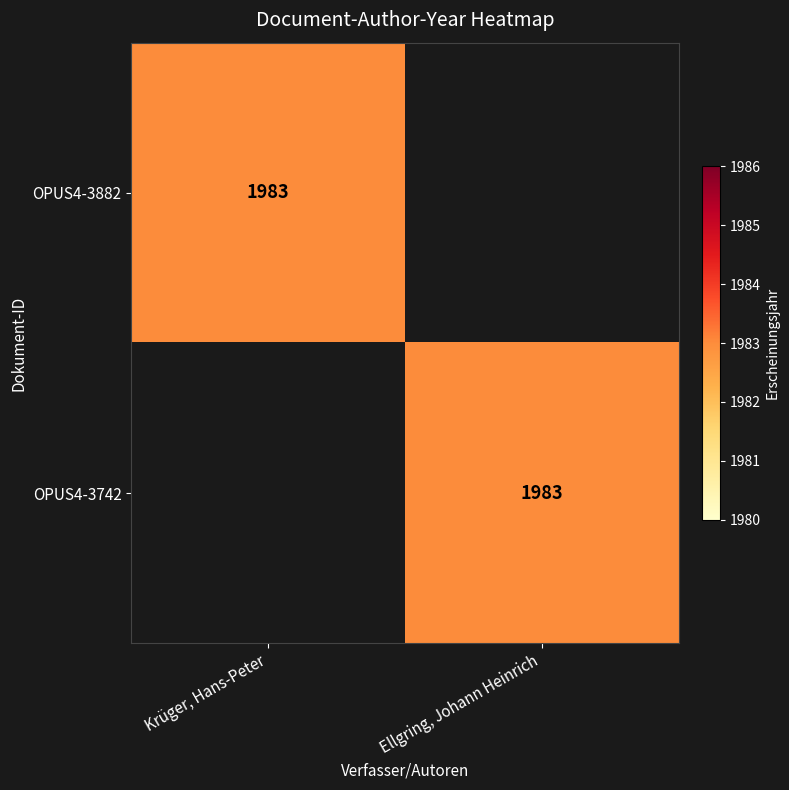

The value of OPUS4-3742 at Ellgring, Johann Heinrich is 3149. True or false?

False